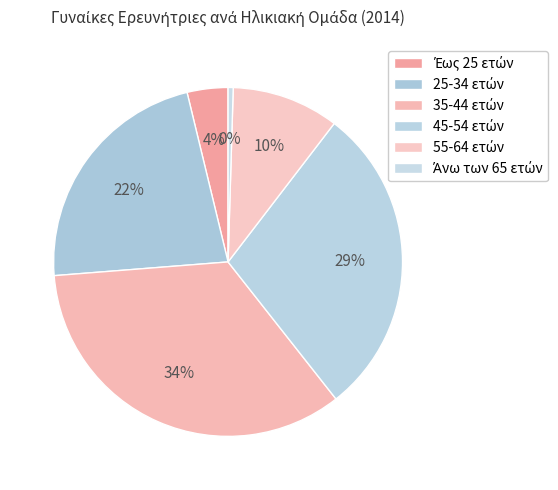

How many slices are in this pie chart?

6